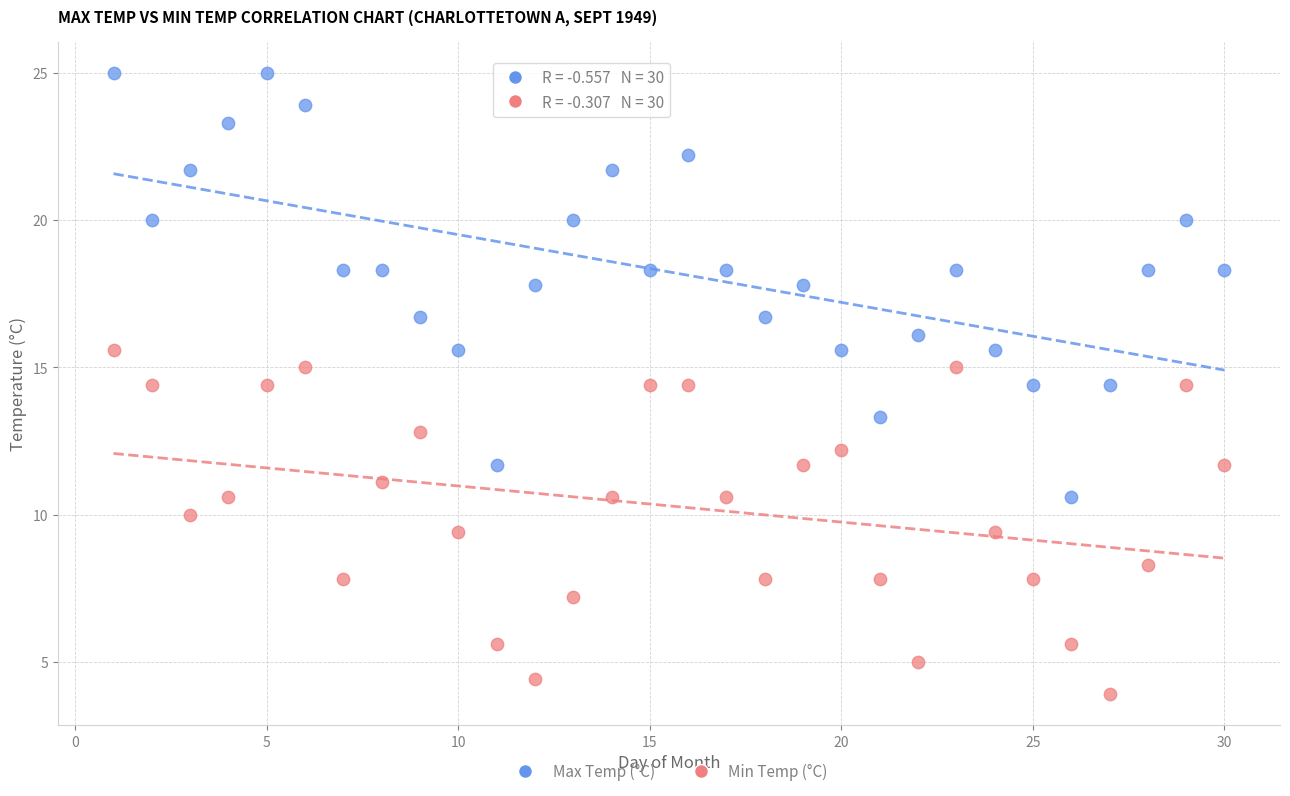

Which series reaches the maximum Y coordinate?

Max Temp (°C)